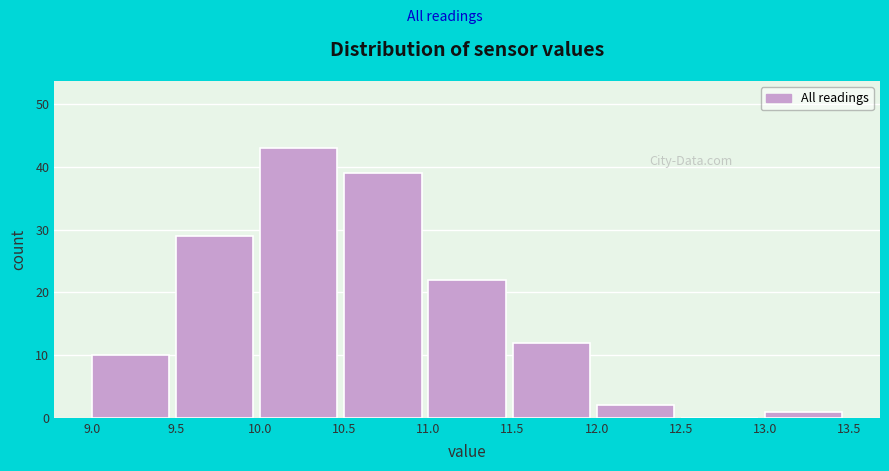

Reading left to right, transcribe this chart: for each bar, give the range it covers on the x-axis and its height. The values are not printed on the chart, so give them approximately, as read against the axis.

9.0 to 9.5: 10
9.5 to 10.0: 29
10.0 to 10.5: 43
10.5 to 11.0: 39
11.0 to 11.5: 22
11.5 to 12.0: 12
12.0 to 12.5: 2
12.5 to 13.0: 0
13.0 to 13.5: 1